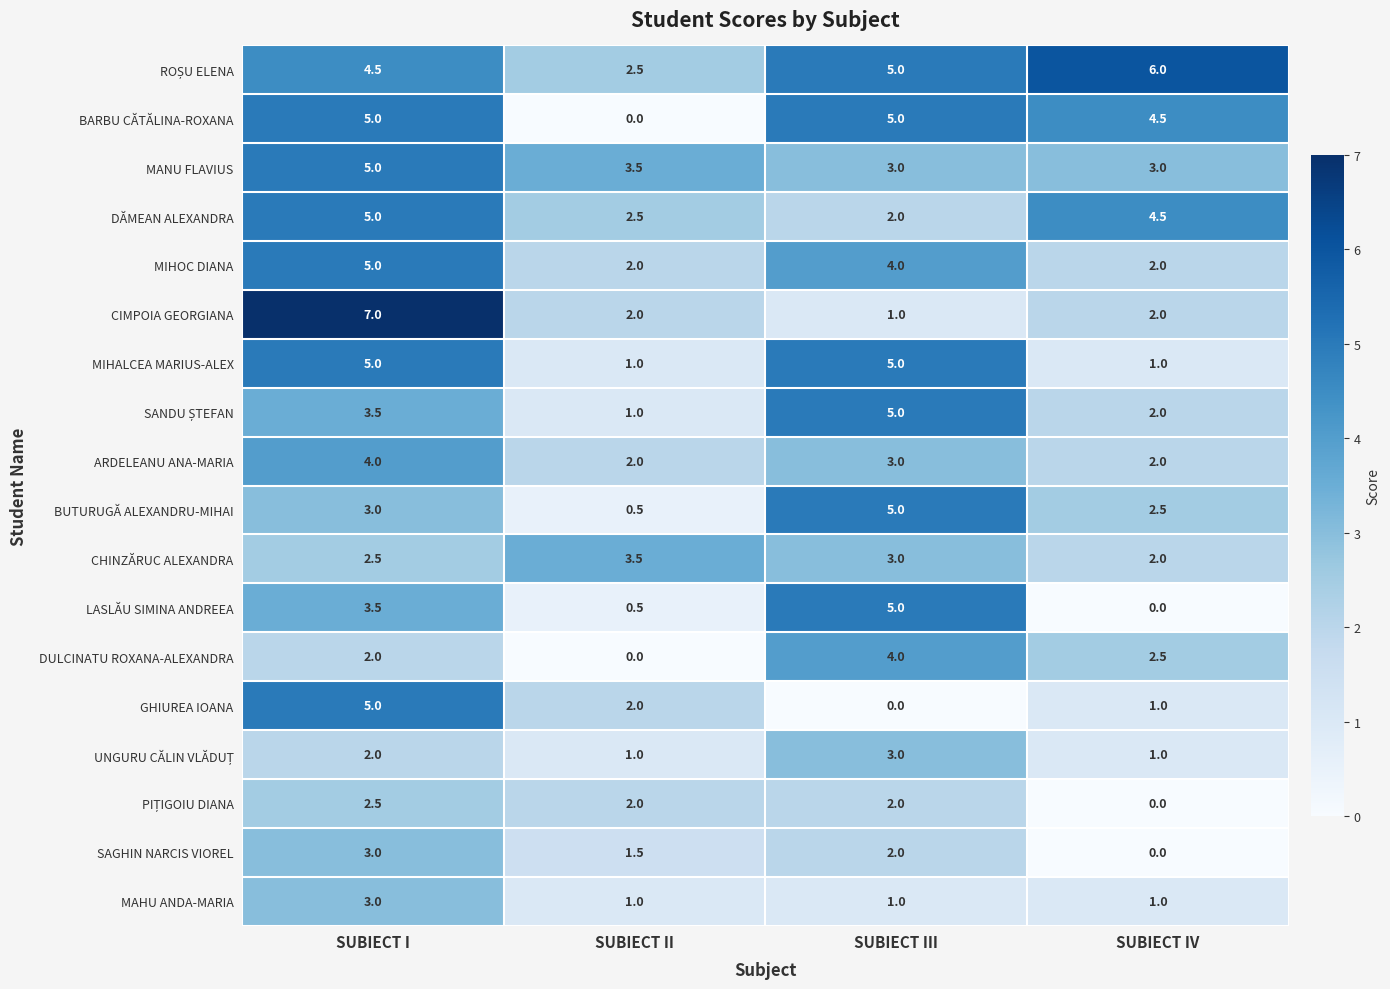

Which category has the highest value across all series?

SUBIECT I